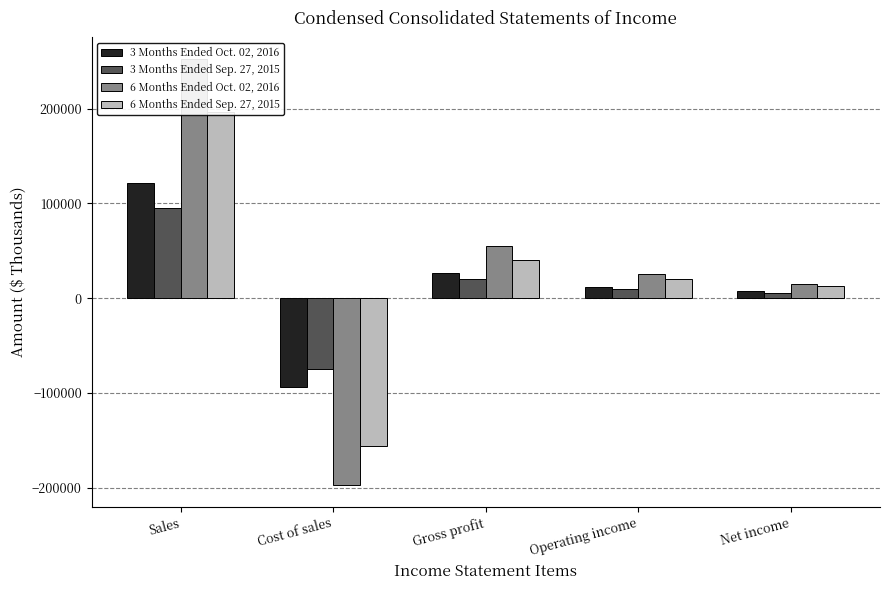

How many data points does each series have?

5